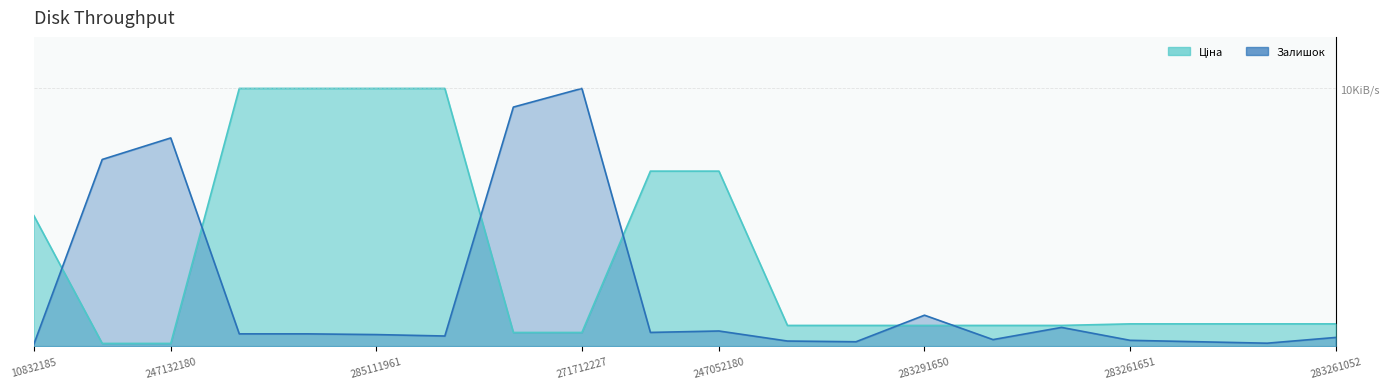

What is the total value across all series at 283291055?

1051.5